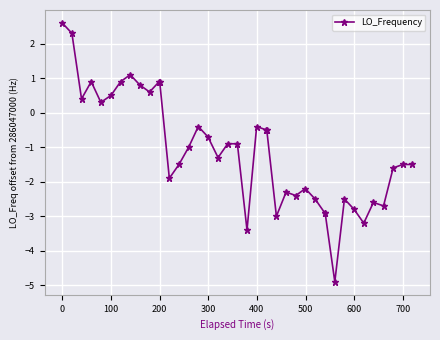

What is the average value?

-1.1